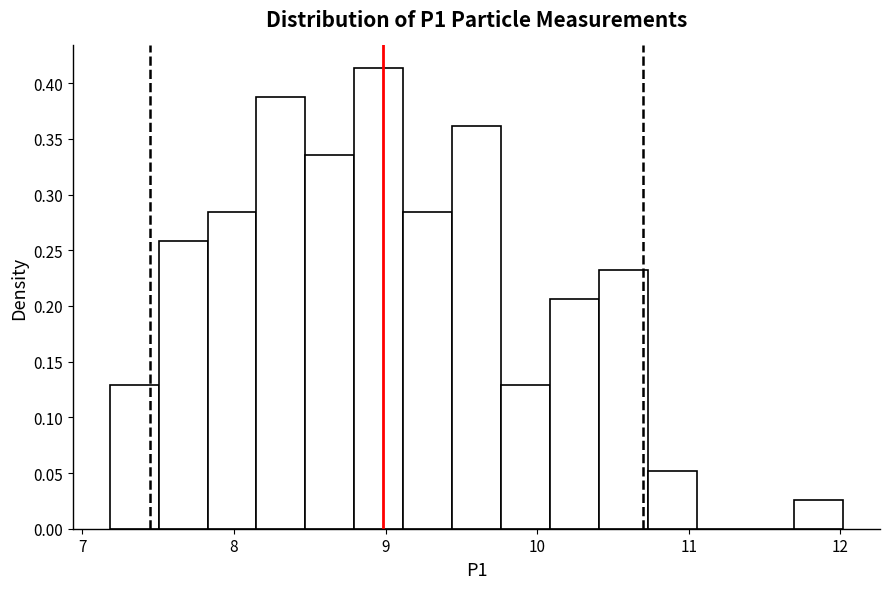

Read against the x-axis, roughly where is the centre of the tallest bar?

9.0